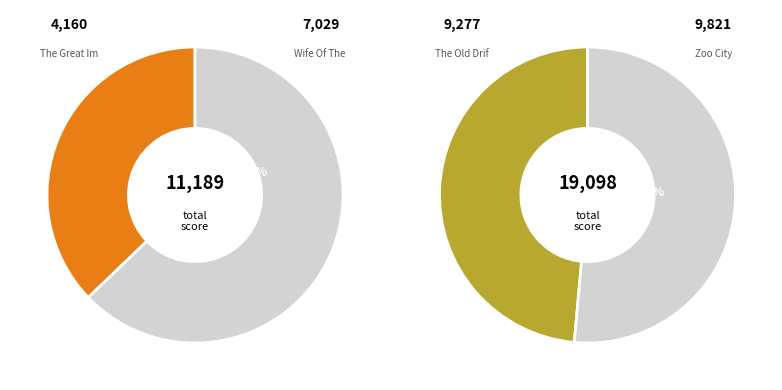

Do The Old Drift and Zoo City together represent more than half of the pie?

Yes